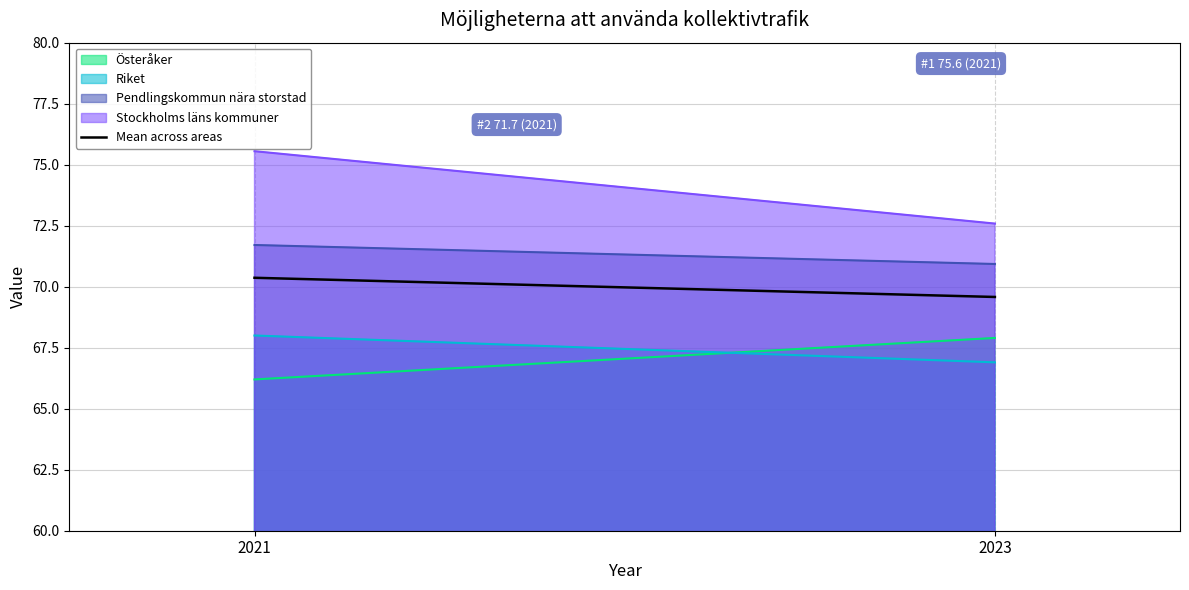

Rank the categories by value from highest to lowest.

2021, 2023